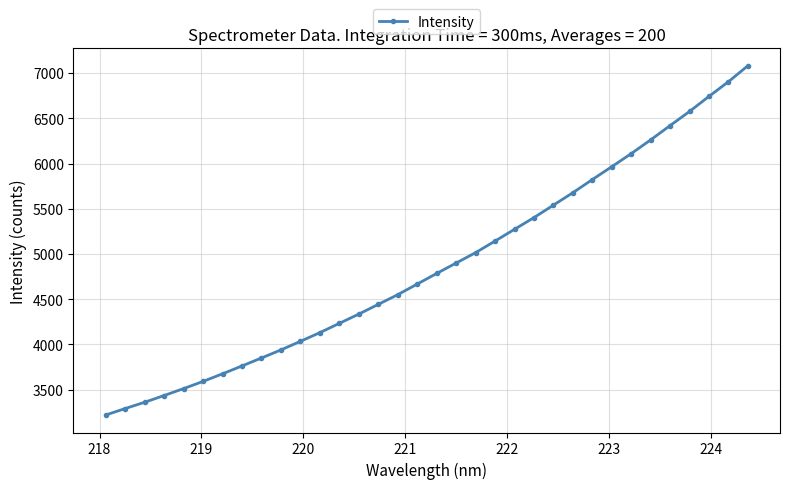

What is the sum of all values?

165634.7